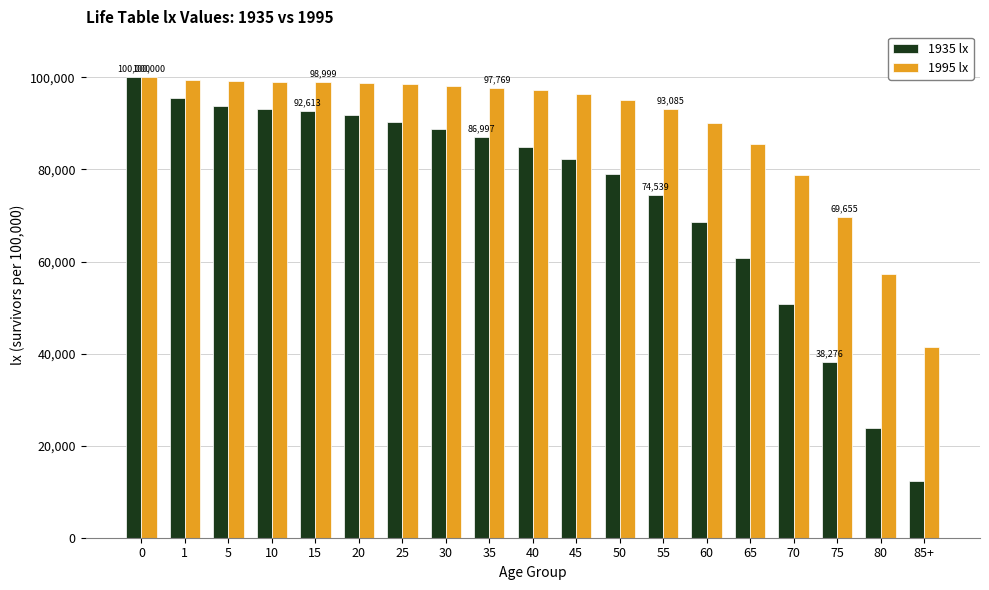

What is the maximum value shown in the chart?

100000